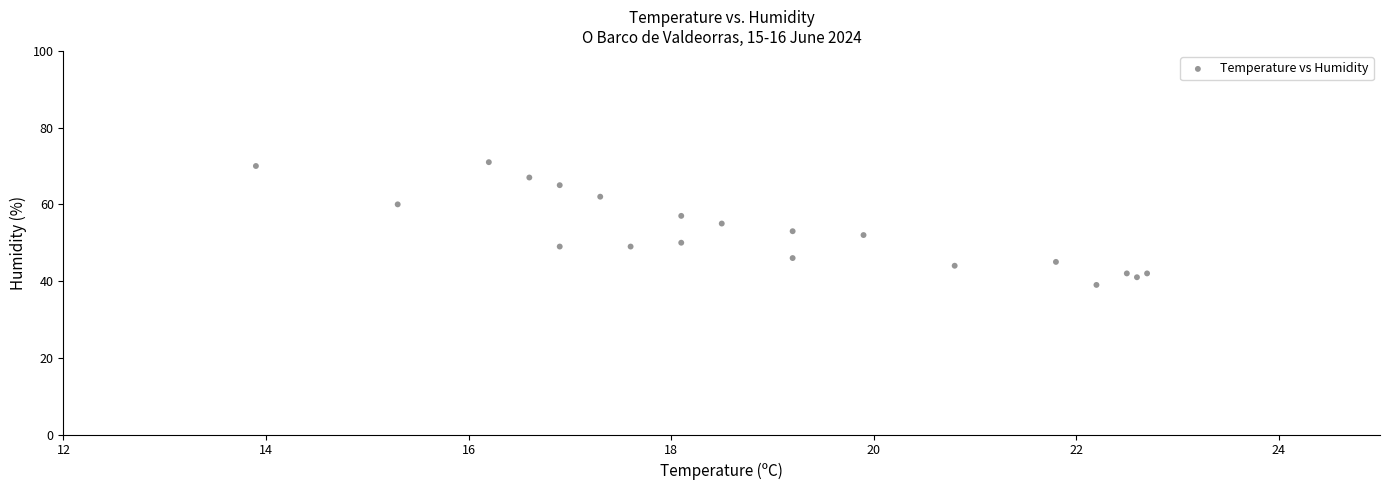

What is the range of Y values (max minus min)?

32